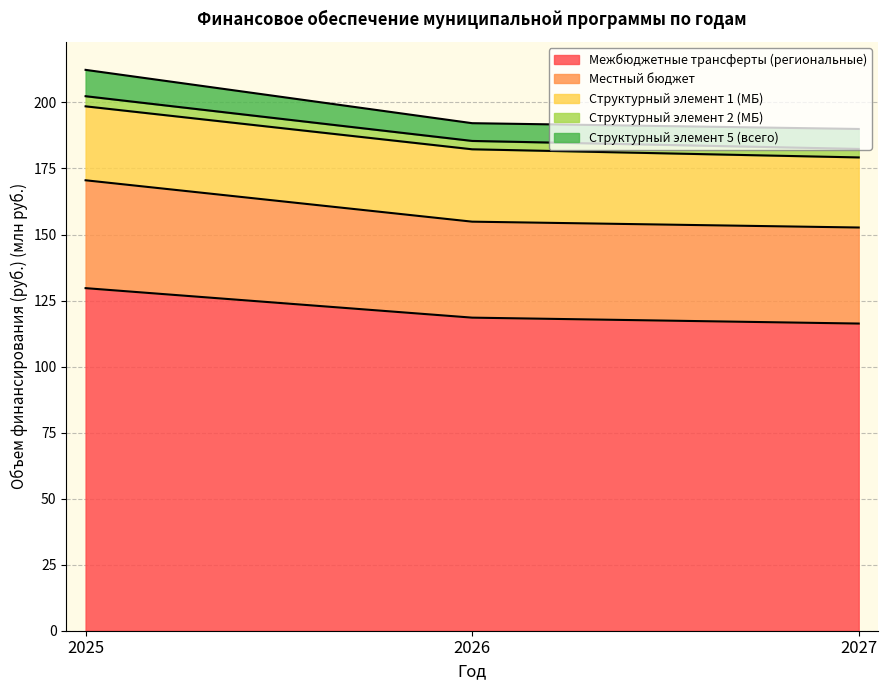

List the labels in order of Структурный элемент 2 (МБ) value, smallest first.

2027, 2026, 2025